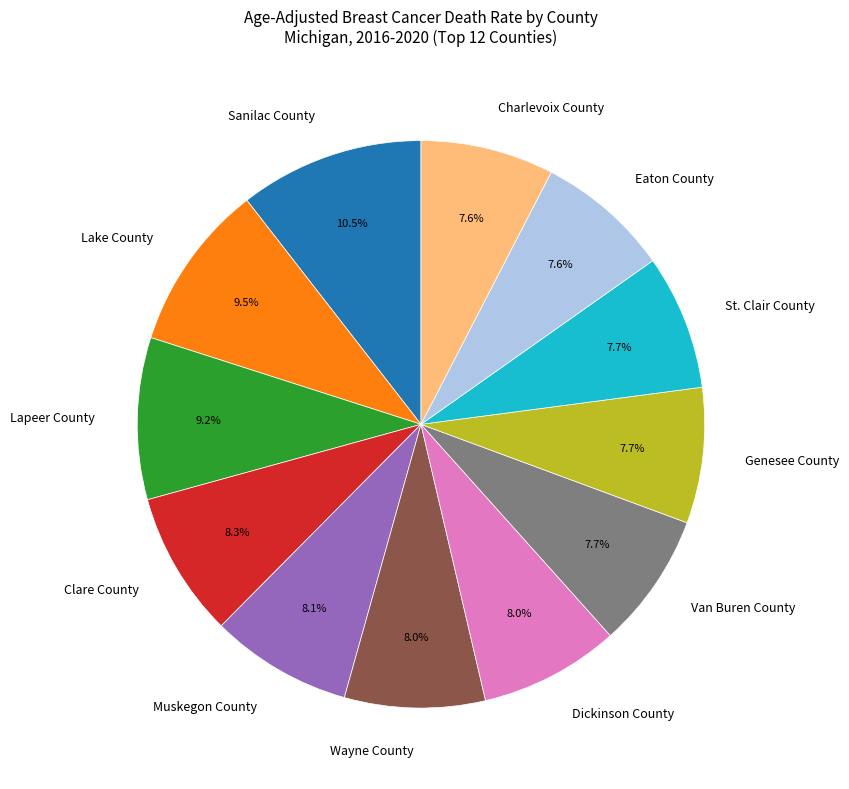

The Muskegon County slice represents 8% of the pie. True or false?

True